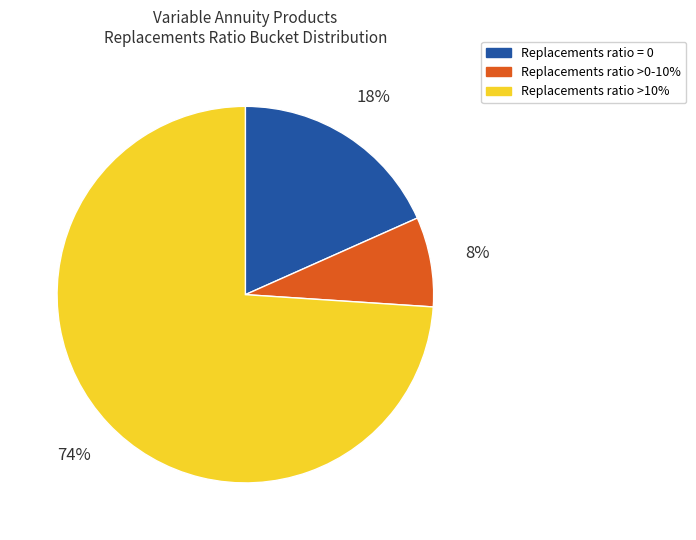

To the nearest percent, what portion does Replacements ratio >0-10% represent?

8%